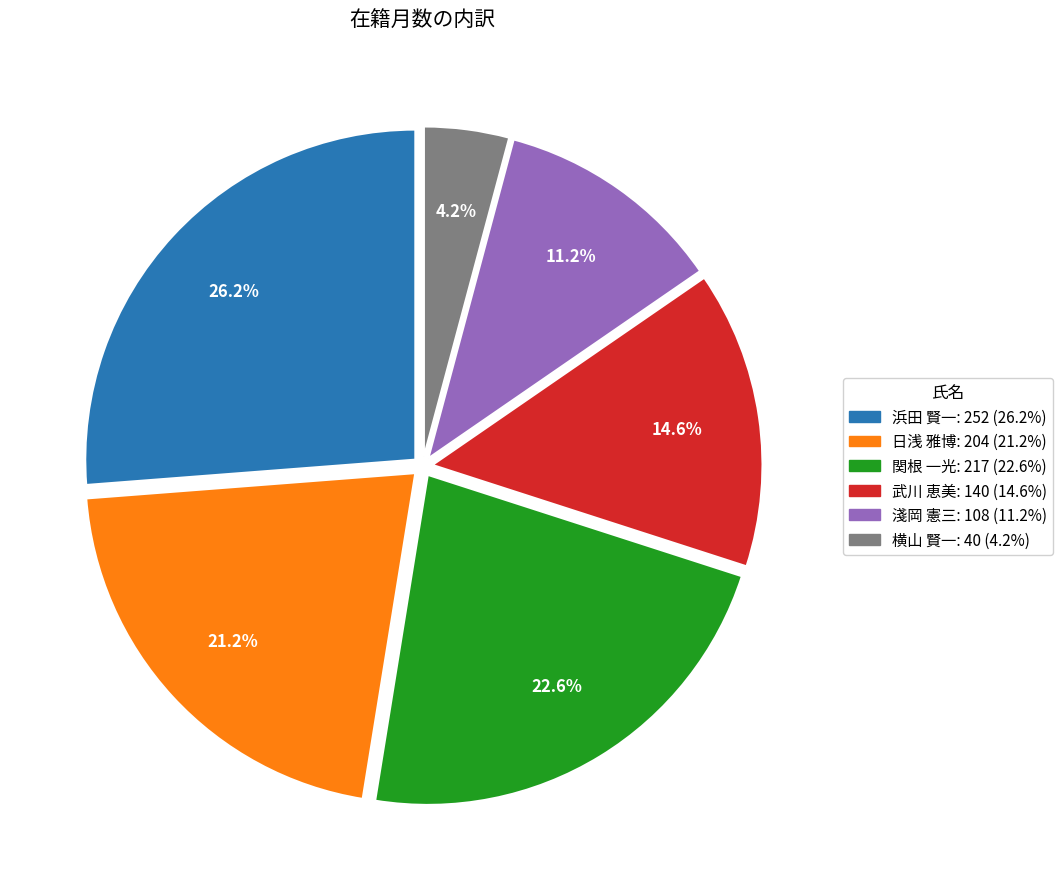

Count the number of slices in the pie.

6